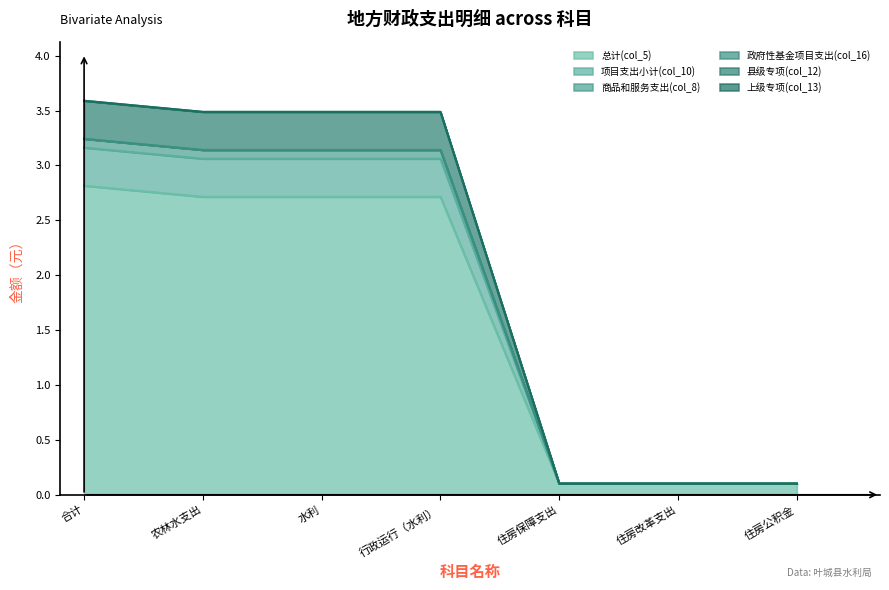

Does the chart have visible grid lines?

No